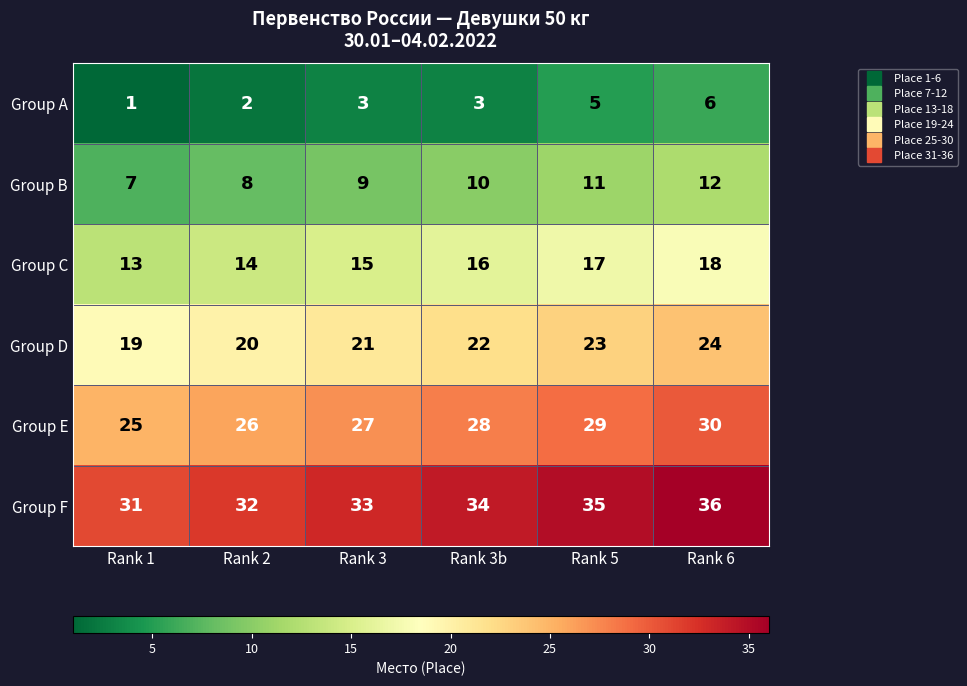

What is the greatest value displayed?

36